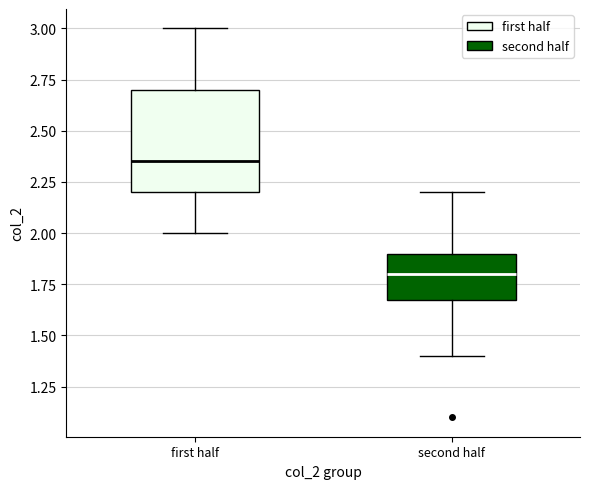

Where does the upper whisker of the box for second half end on the y-axis? The values are not printed on the chart, so give them approximately, as read against the axis.

2.20